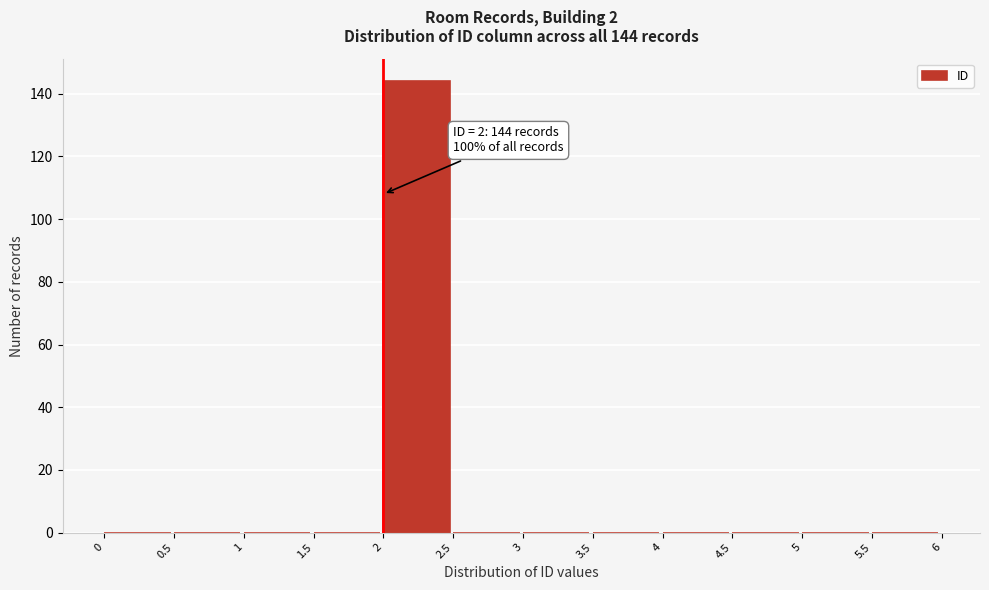

Which range on the x-axis has the tallest bar?

2 to 2.5